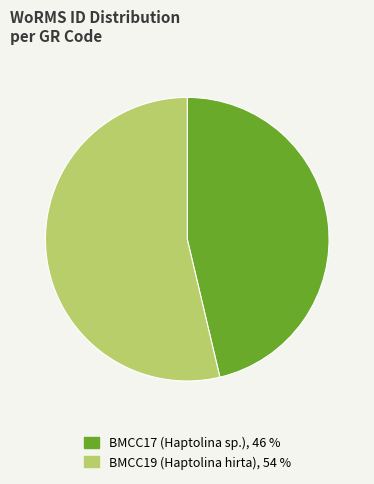

Between BMCC19 (Haptolina hirta) and BMCC17 (Haptolina sp.), which is larger?

BMCC19 (Haptolina hirta)